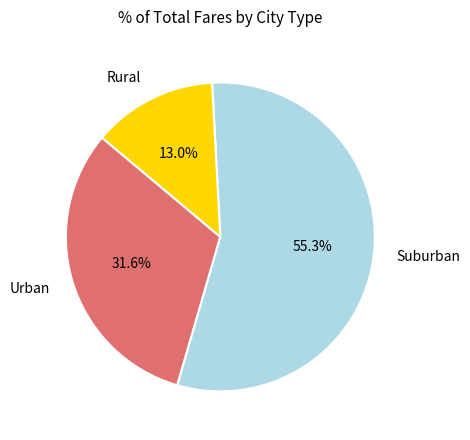

Between Urban and Rural, which is larger?

Urban